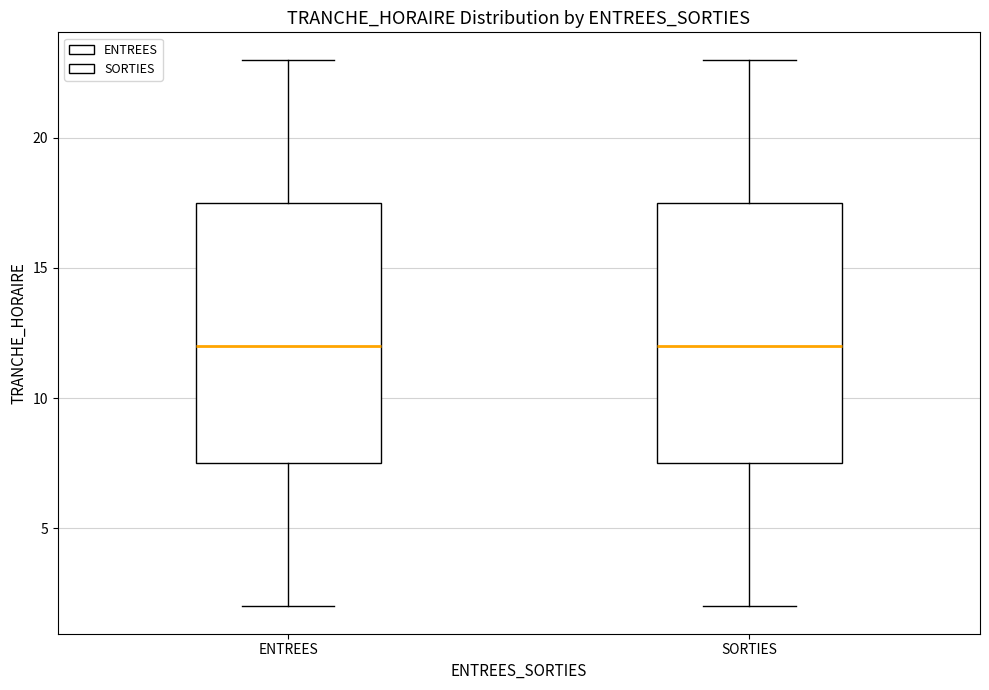

Reading left to right, read every box against the y-axis: the position of its median line, the range the box covers, and the ends of its whiskers. The values are not printed on the chart, so give them approximately, as read against the axis.

ENTREES: median 12.0, box 7.5 to 17.5, whiskers 2.0 to 23.0
SORTIES: median 12.0, box 7.5 to 17.5, whiskers 2.0 to 23.0